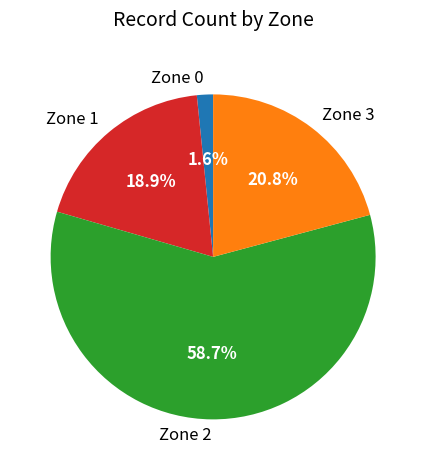

To the nearest percent, what is the combined percentage of Zone 0 and Zone 1?

21%